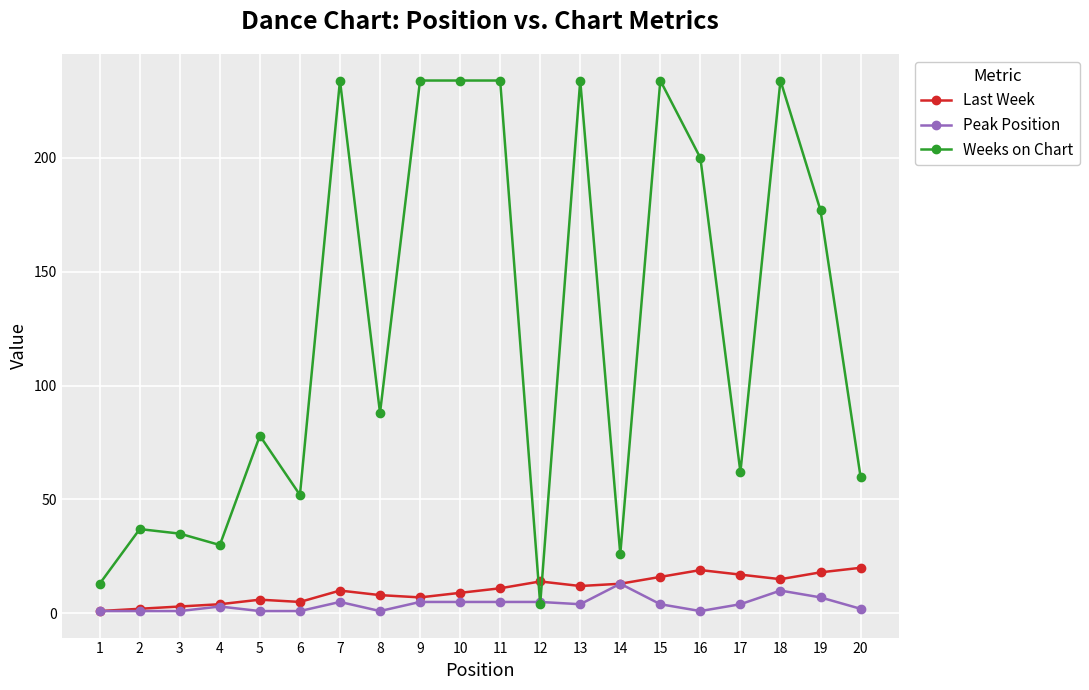

True or false: Peak Position has more than 0 points higher than both neighbors.

True